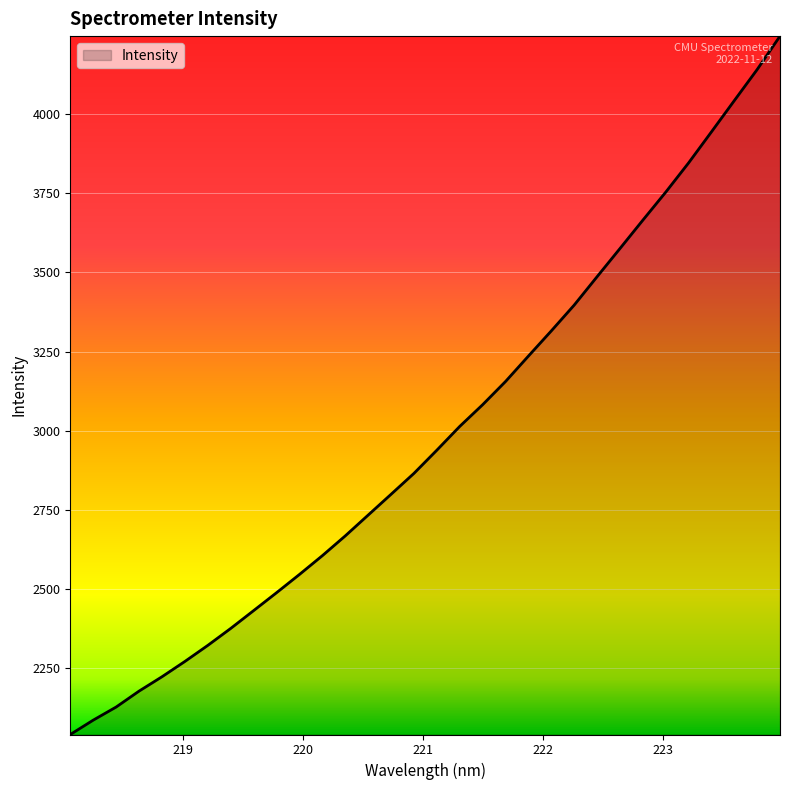

How many categories are shown in the chart?

32